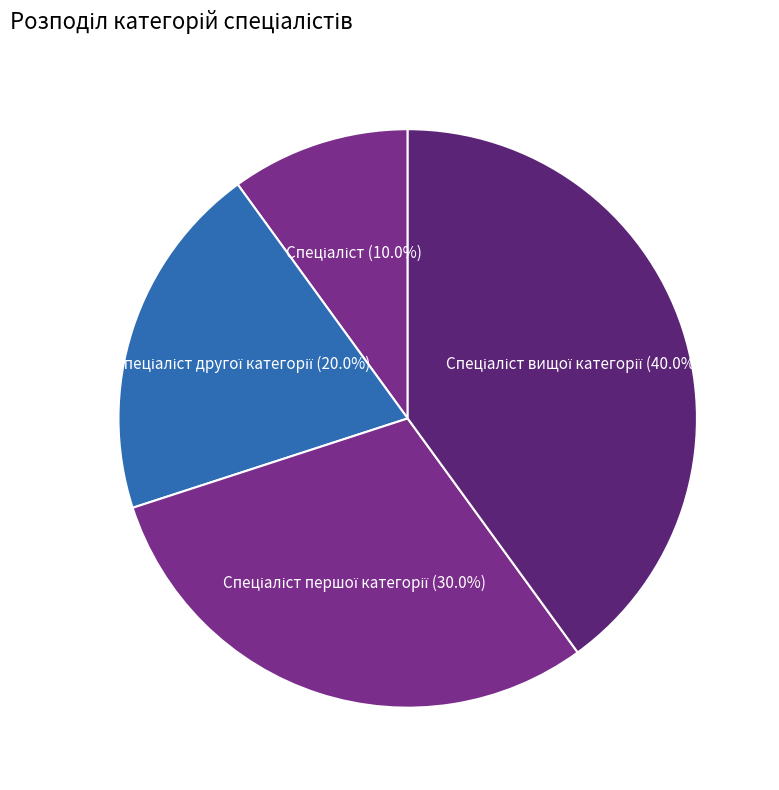

Does any single category account for the majority?

No